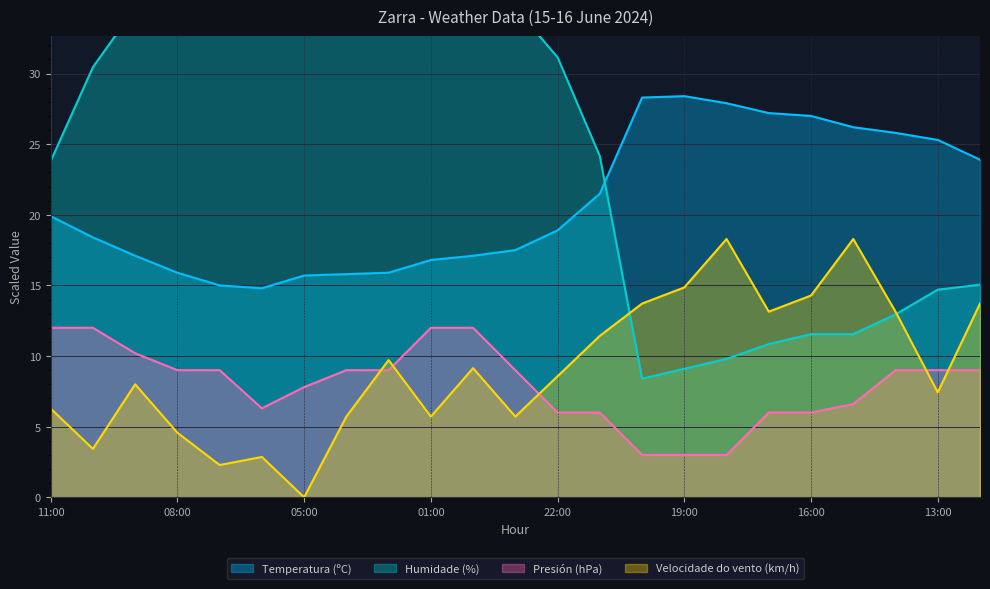

At which category is the sum across all series the highest?

00:00